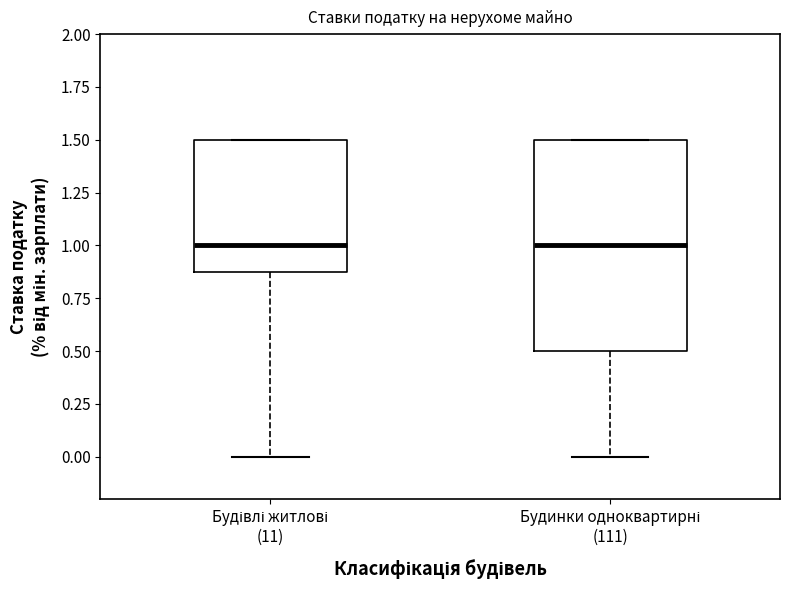

Reading left to right, read every box against the y-axis: the position of its median line, the range the box covers, and the ends of its whiskers. The values are not printed on the chart, so give them approximately, as read against the axis.

Будівлі житлові (11): median 1.0, box 0.9 to 1.5, whiskers 0.0 to 1.5
Будинки одноквартирні (111): median 1.0, box 0.5 to 1.5, whiskers 0.0 to 1.5